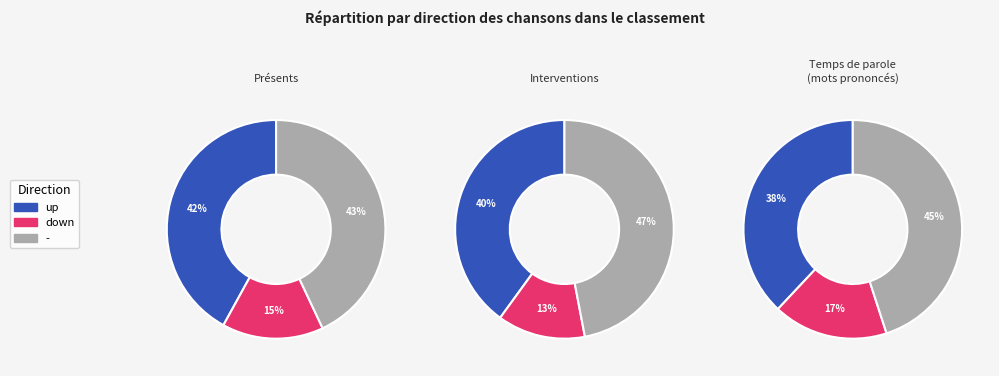

Count the number of slices in the pie.

3